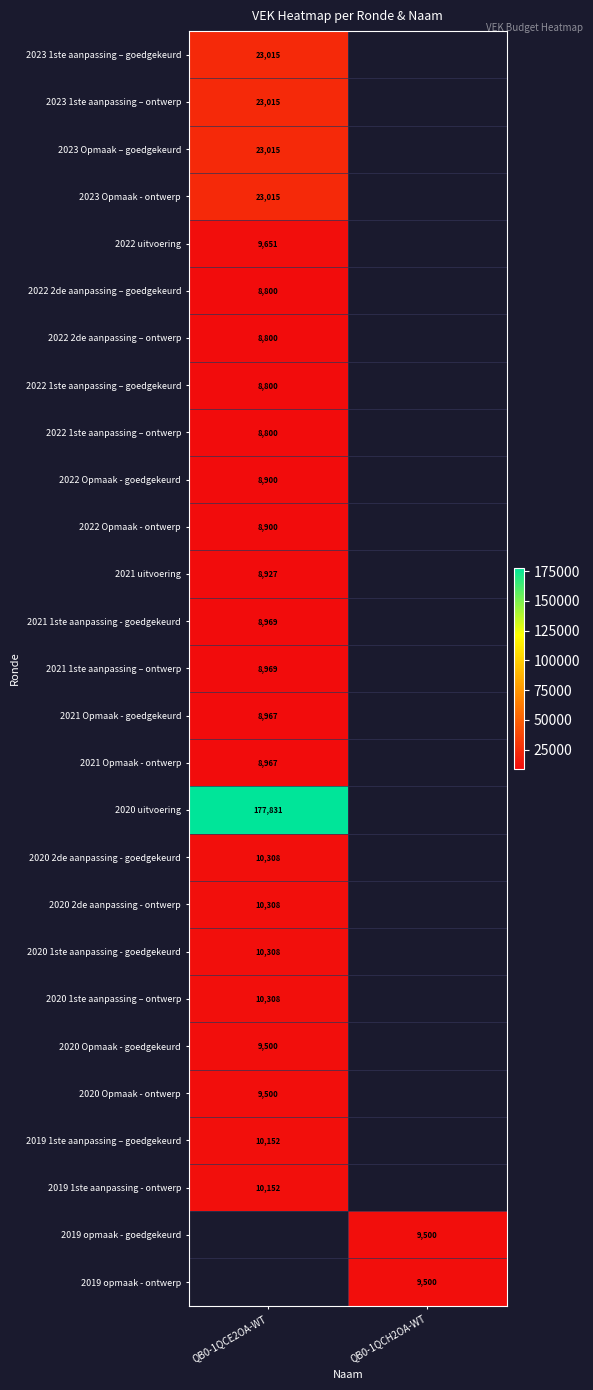

Is the value of 2020 1ste aanpassing – ontwerp at QB0-1QCE2OA-WT greater than the value of 2019 1ste aanpassing – goedgekeurd at QB0-1QCE2OA-WT?

Yes